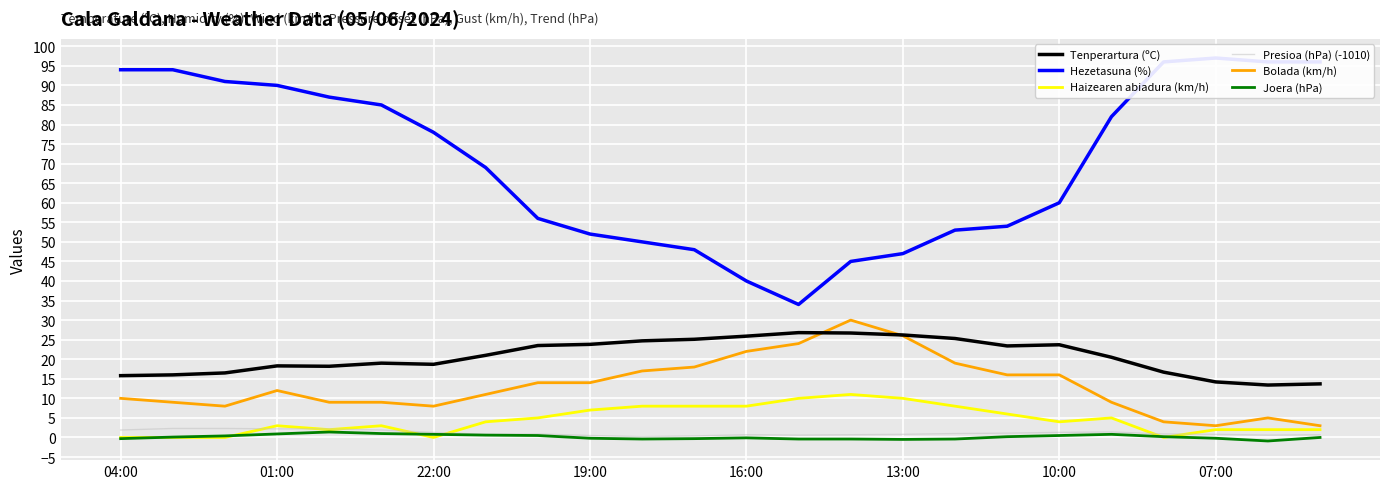

True or false: Presioa (hPa) (-1010) and Hezetasuna (%) intersect in this chart.

False